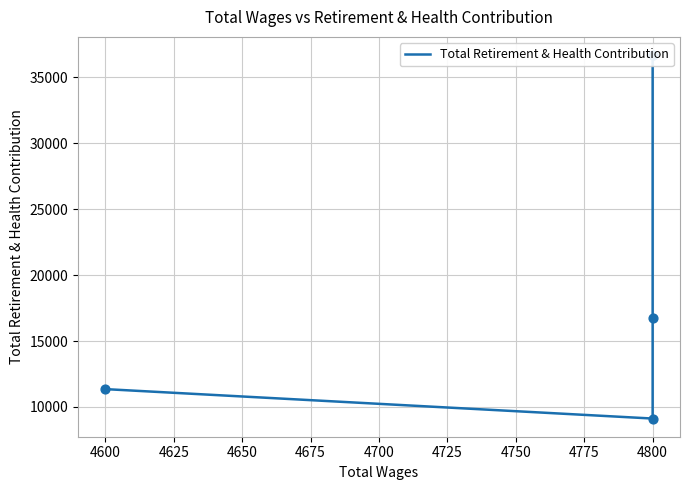

Which has a higher value, 4600 or 4800?

4800